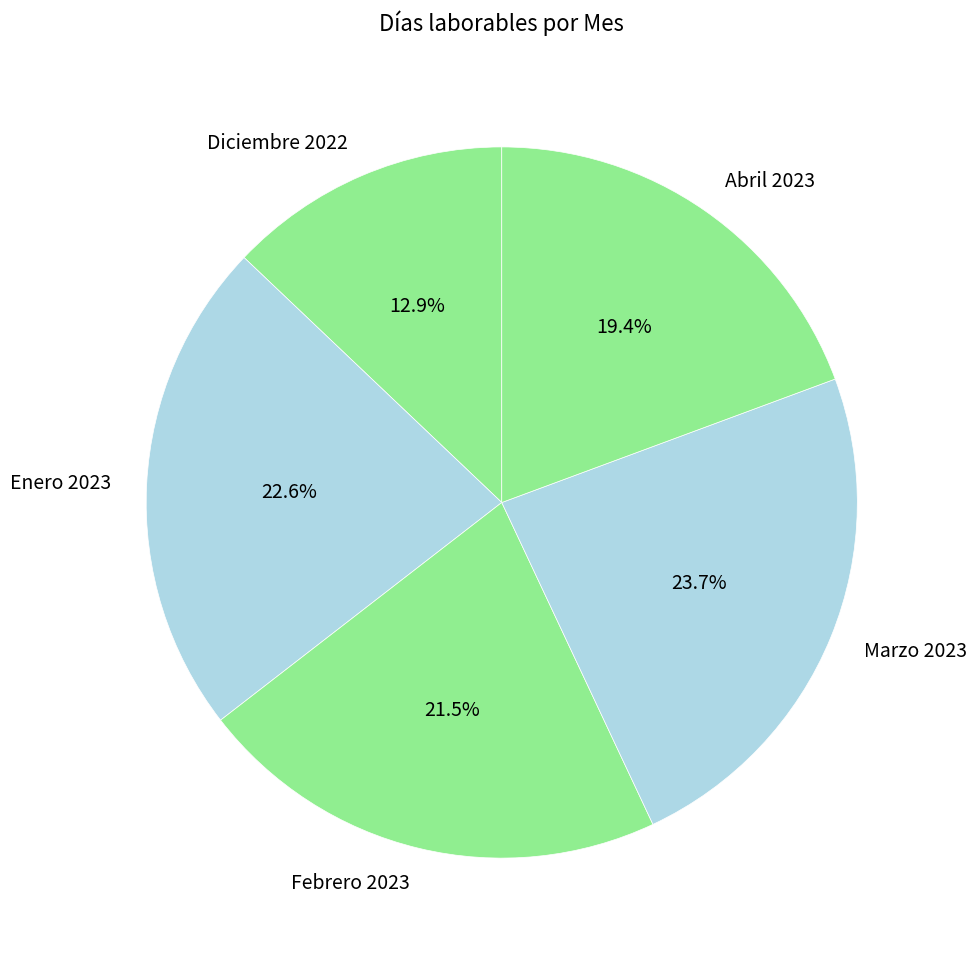

Approximately how many times larger is the value at Abril 2023 compared to Febrero 2023?

0.9